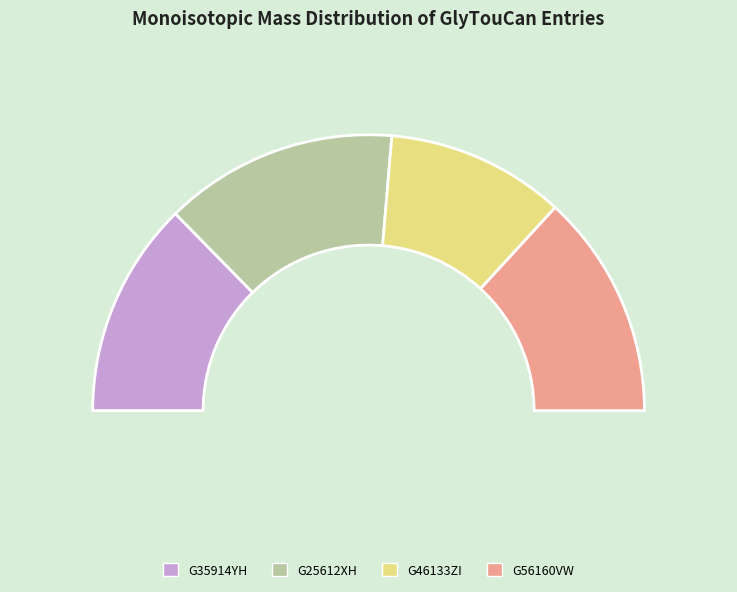

What is the change in value from G35914YH to G56160VW?

+14.0